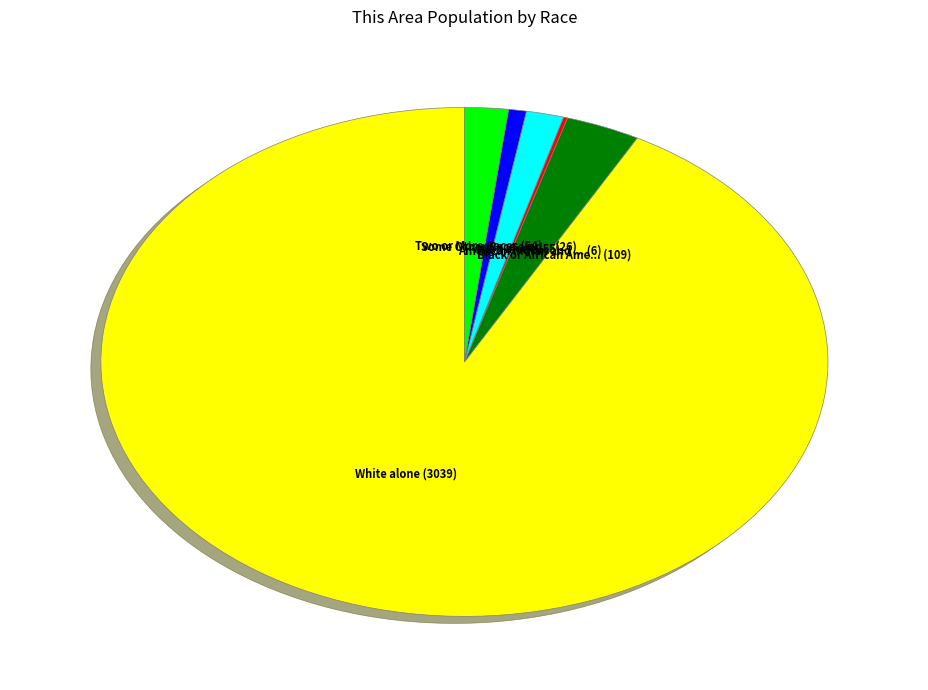

Is there any slice that represents more than half of the pie?

Yes